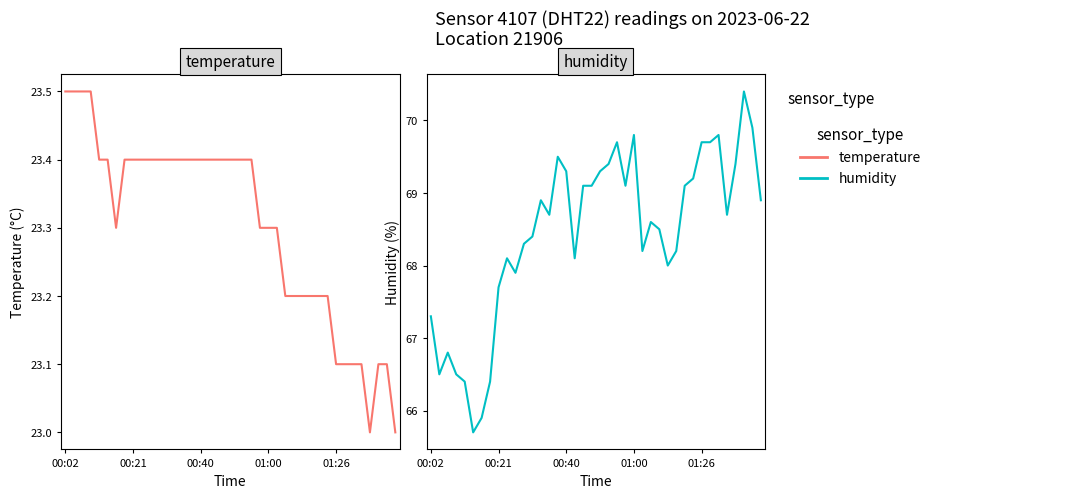

What is the difference between the second highest and minimum values in the humidity series?

4.2